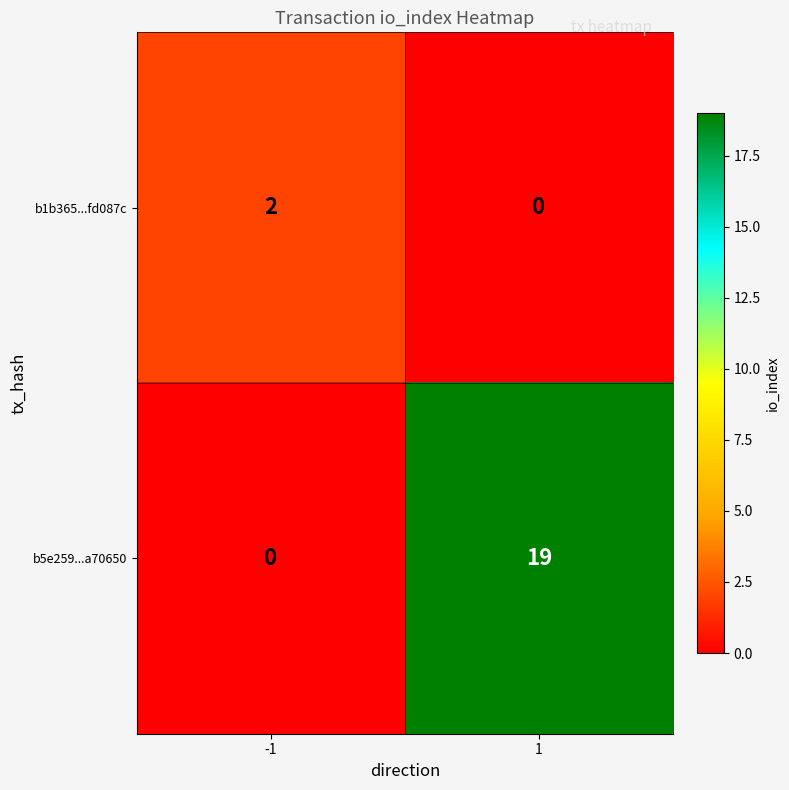

How many values in b1b365...fd087c are above zero?

1